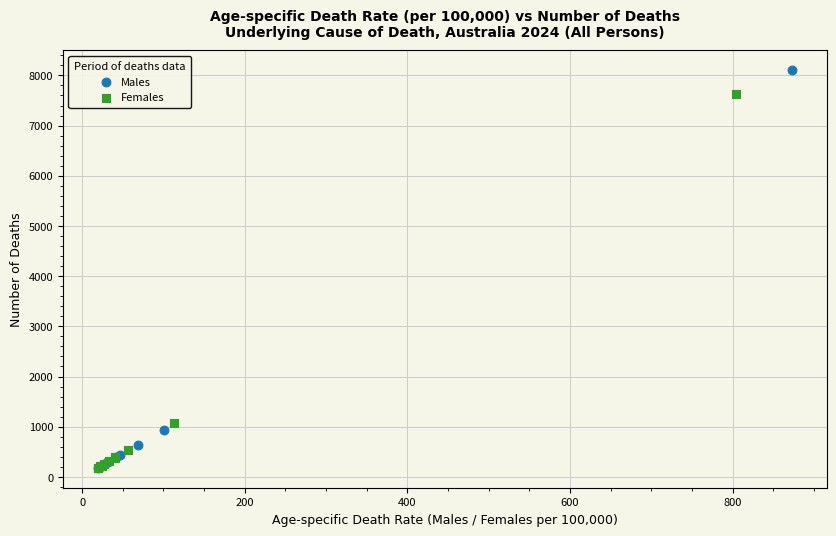

Which series has the widest spread of Y values?

Males